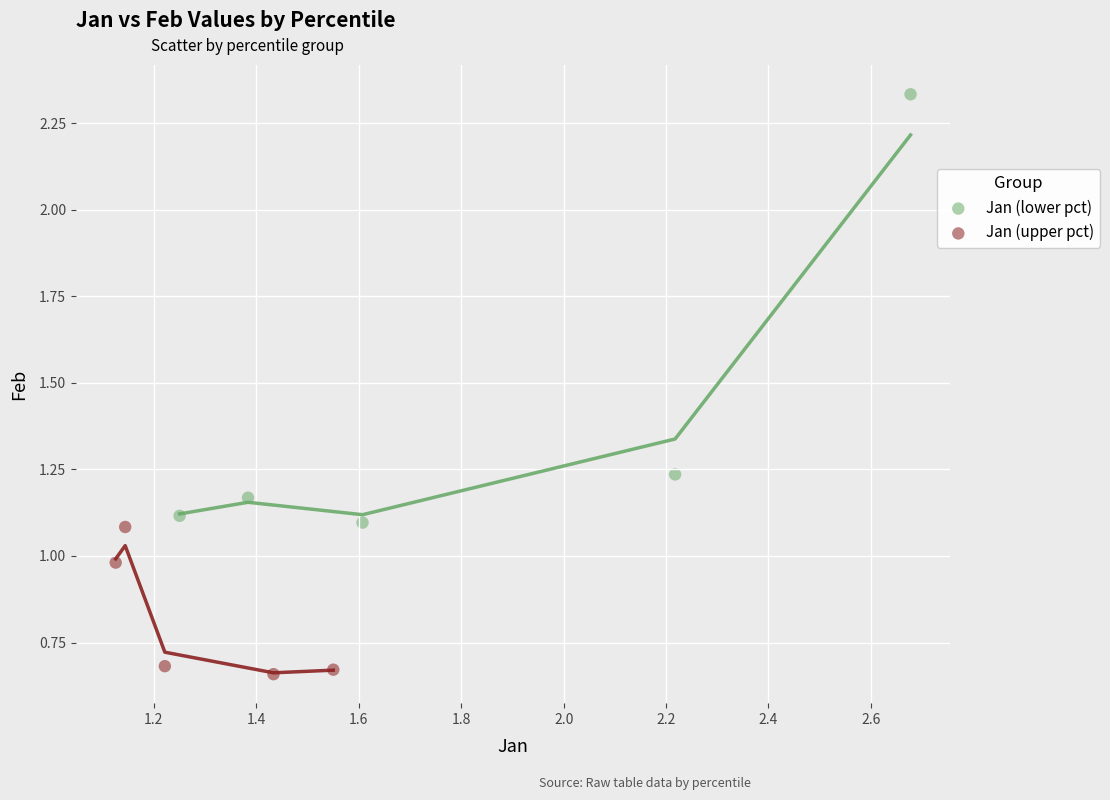

Which series reaches the minimum Y coordinate?

Jan (upper pct)